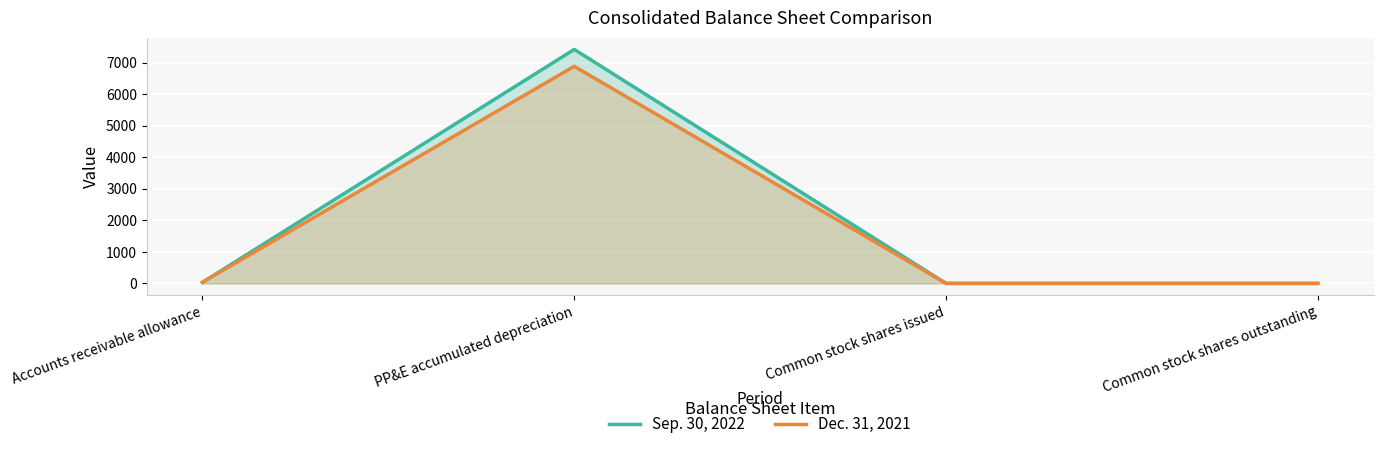

Where do Sep. 30, 2022 and Dec. 31, 2021 first cross each other?

Accounts receivable allowance and PP&E accumulated depreciation